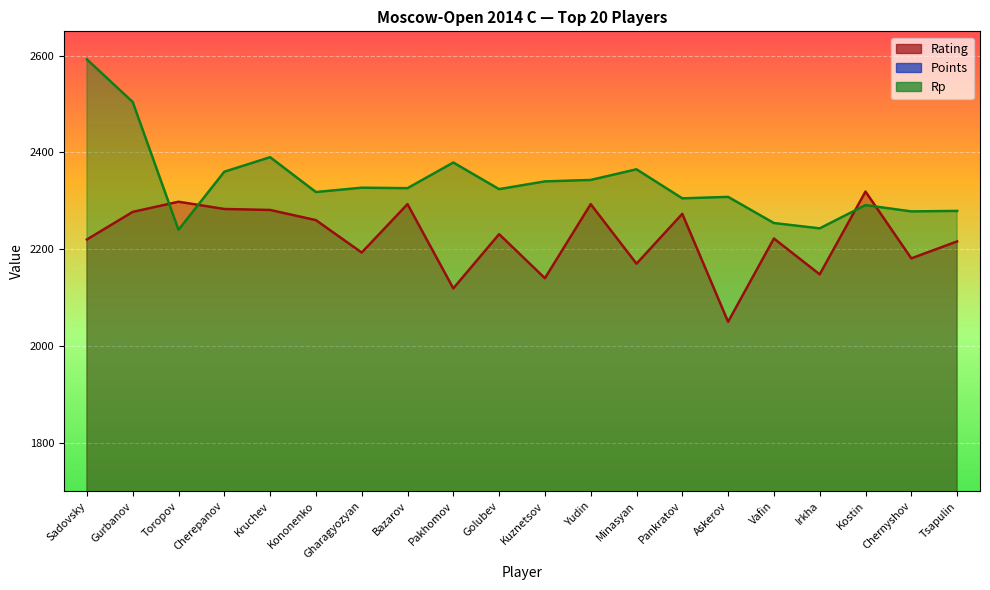

What position from the left is Sadovsky?

1